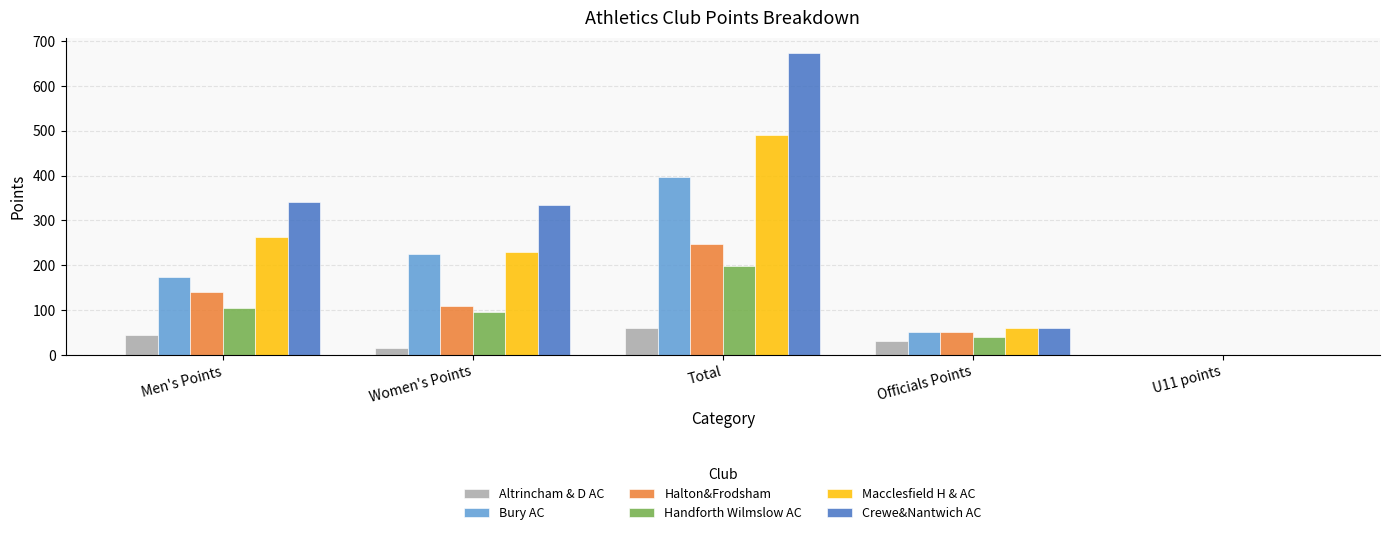

Between Women's Points and Officials Points, which series saw the biggest shift?

Crewe&Nantwich AC